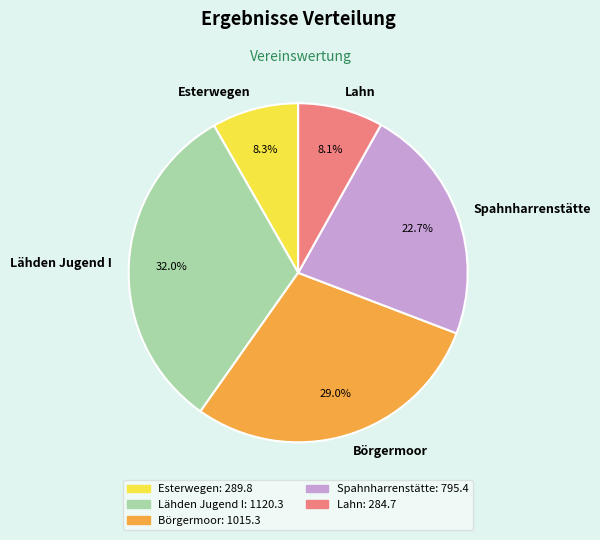

To the nearest percent, what is the average slice percentage?

20%